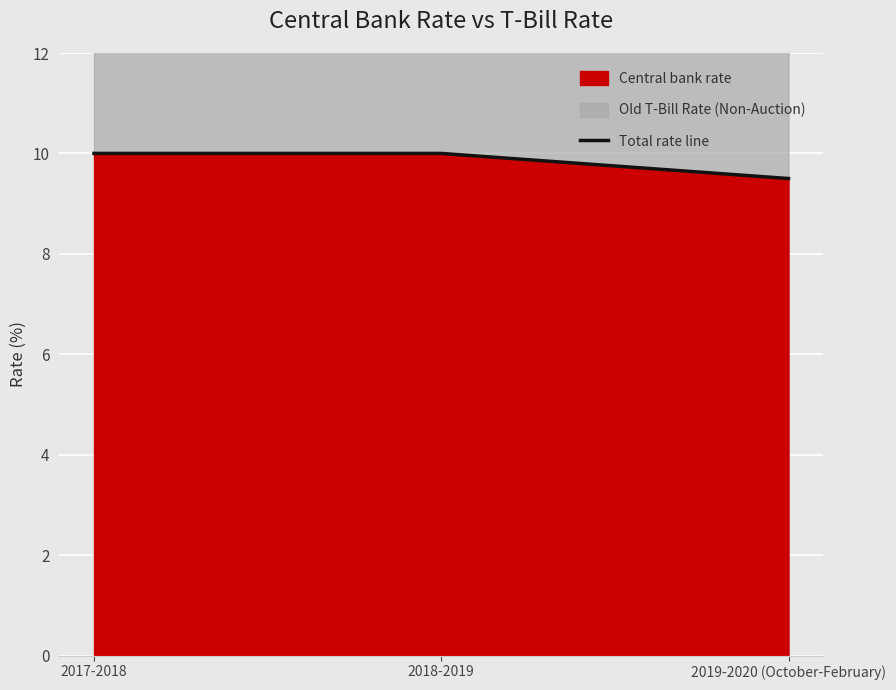

What is the label of the 3rd point from the right?

2017-2018